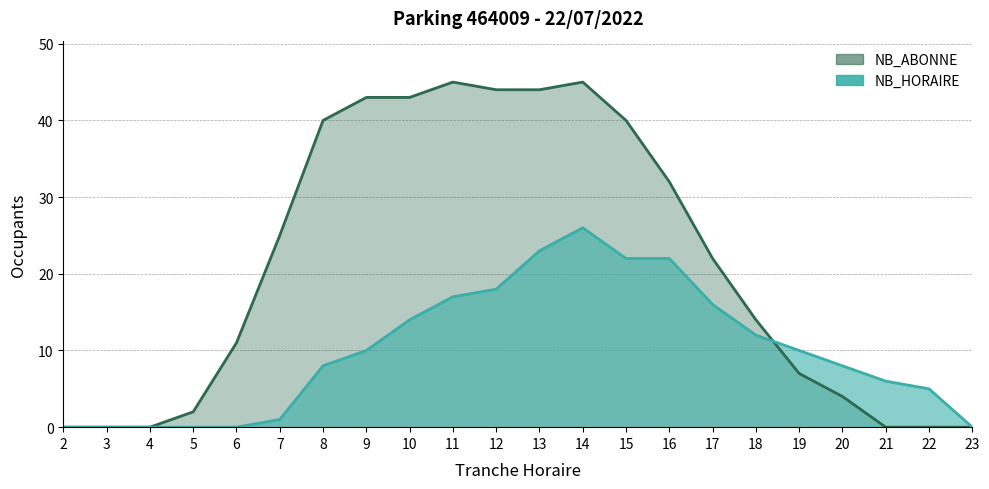

Reading left to right, transcribe all the data shown in this chart.

NB_HORAIRE: 2=0	3=0	4=0	5=0	6=0	7=1	8=8	9=10	10=14	11=17	12=18	13=23	14=26	15=22	16=22	17=16	18=12	19=10	20=8	21=6	22=5	23=0
NB_ABONNE: 2=0	3=0	4=0	5=2	6=11	7=25	8=40	9=43	10=43	11=45	12=44	13=44	14=45	15=40	16=32	17=22	18=14	19=7	20=4	21=0	22=0	23=0